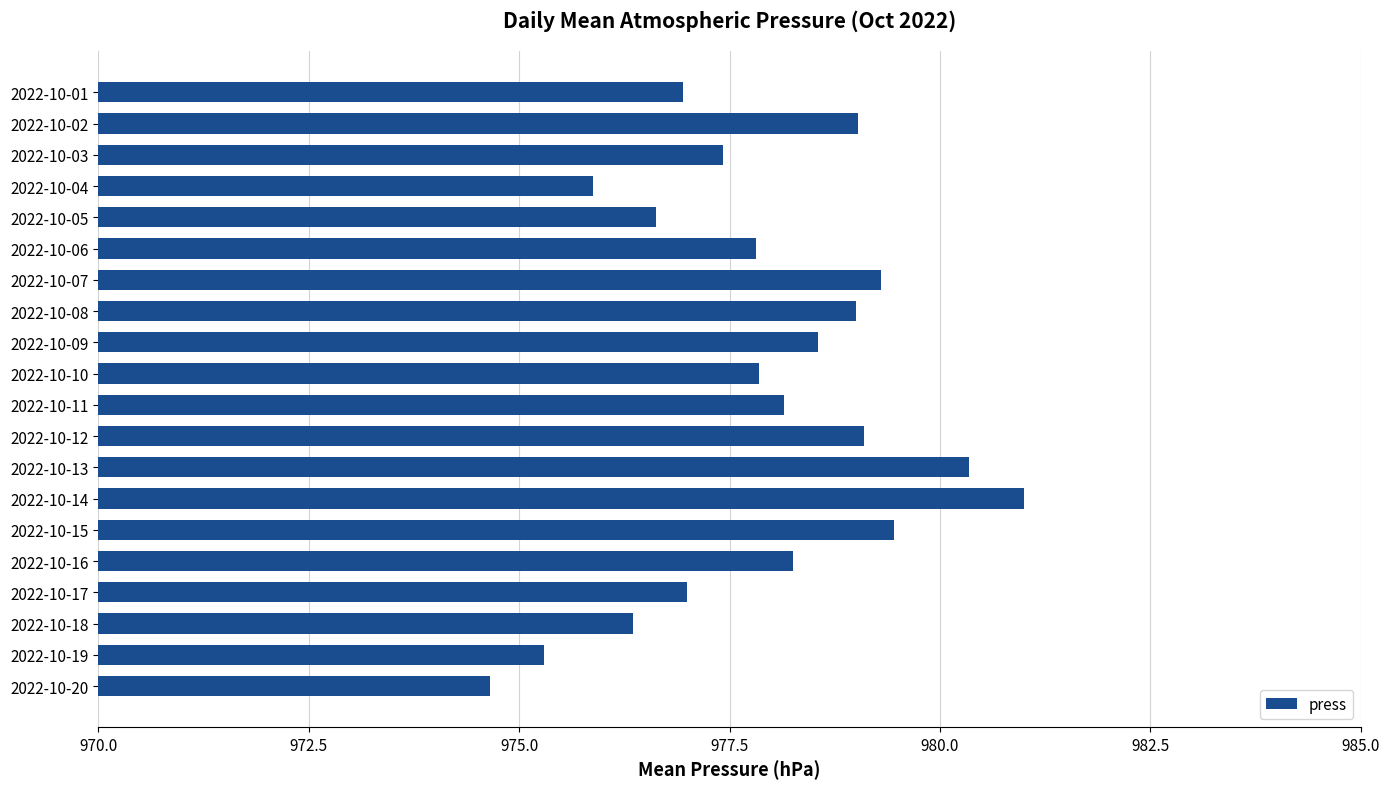

The chart shows a value of 1281.8 at 2022-10-15. True or false?

False